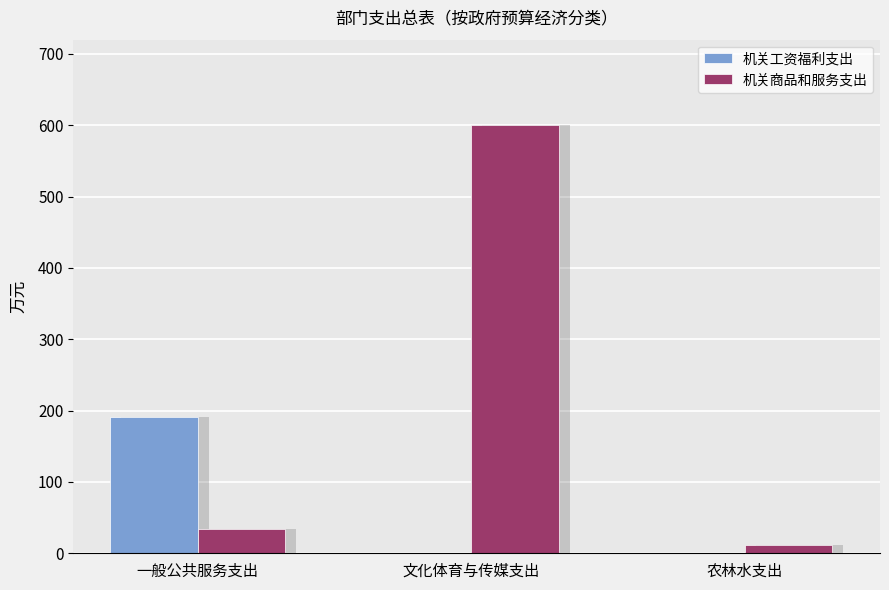

The value of 机关商品和服务支出 at 一般公共服务支出 is 34.4. True or false?

True